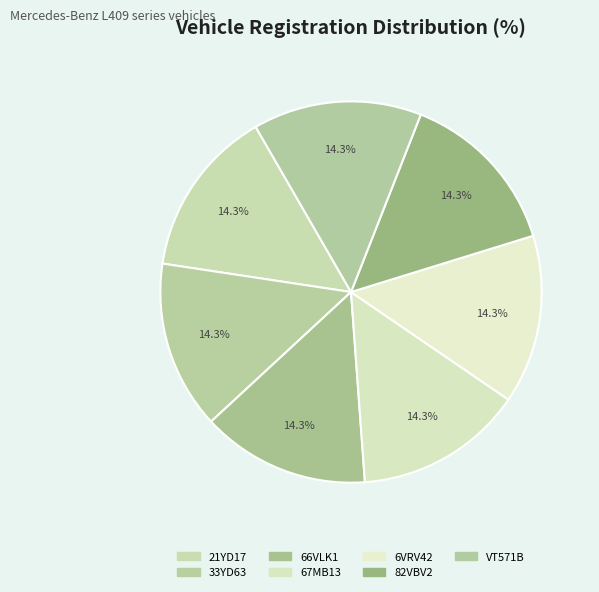

To the nearest percent, what is the combined percentage of 82VBV2 and 21YD17?

29%